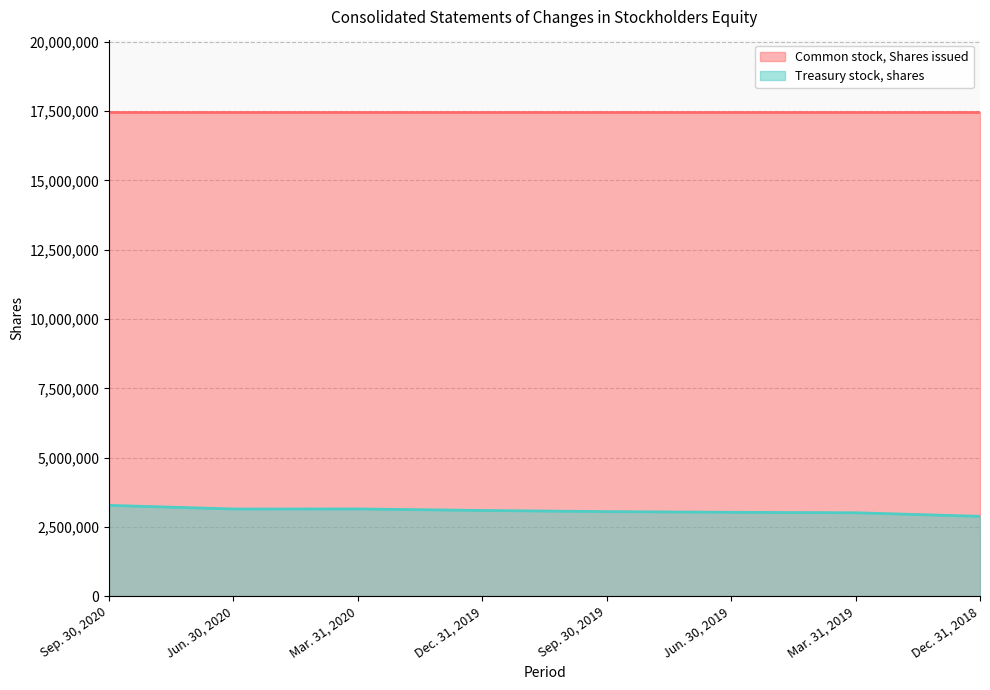

At which category does the chart reach its minimum across all series?

Dec. 31, 2018